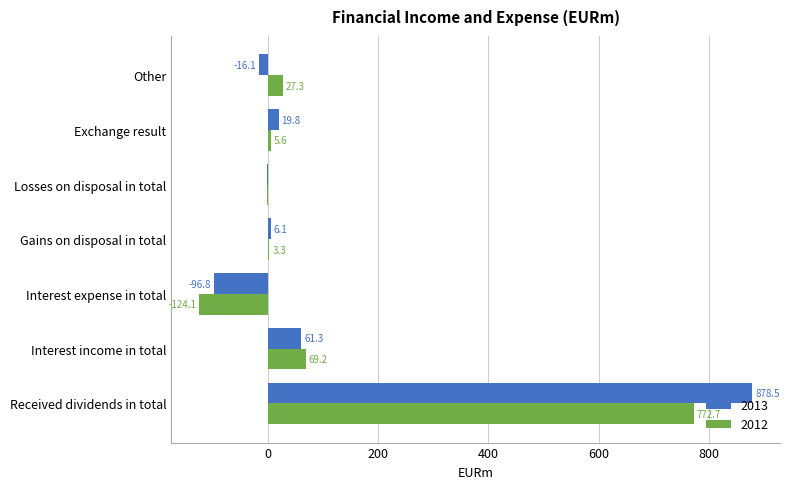

At which category is the sum across all series the highest?

Received dividends in total